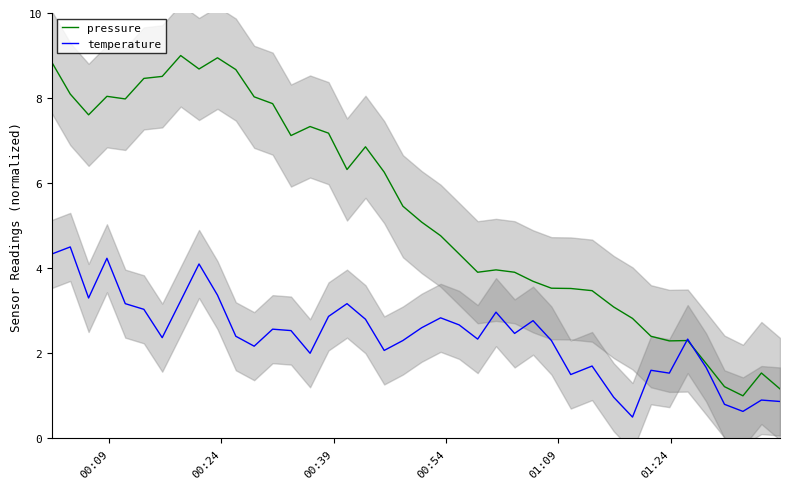

What is the minimum value for pressure?

1.0